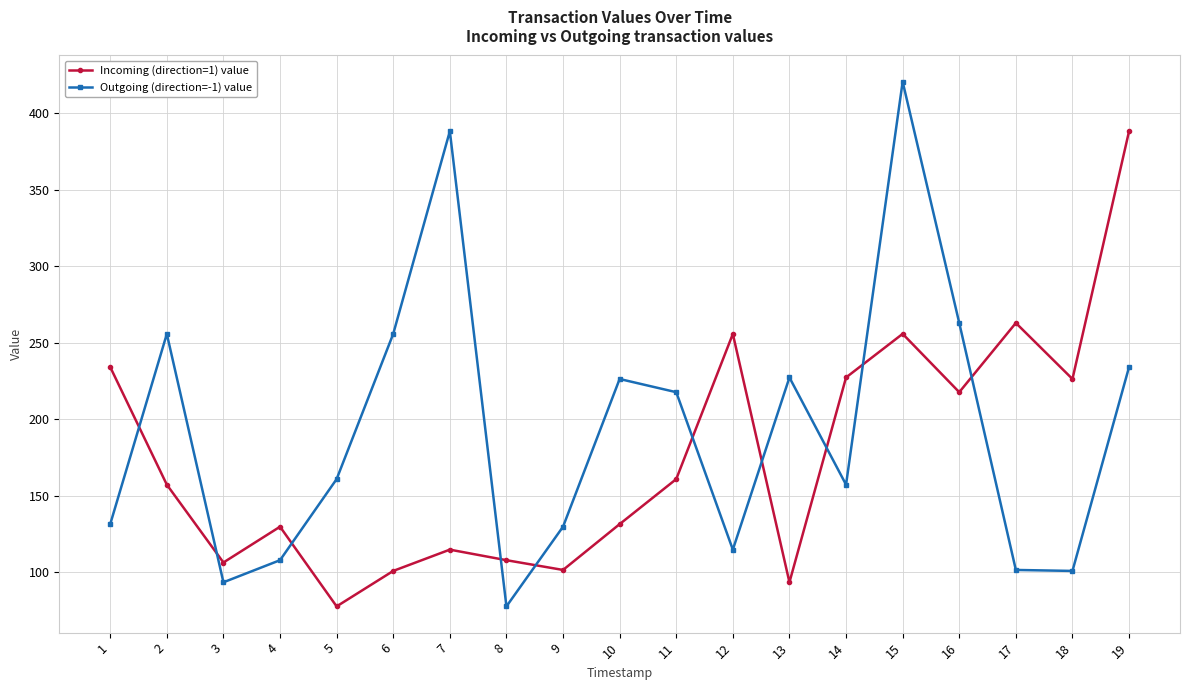

True or false: Outgoing (direction=-1) value has a value of 313.7 at 19.

False